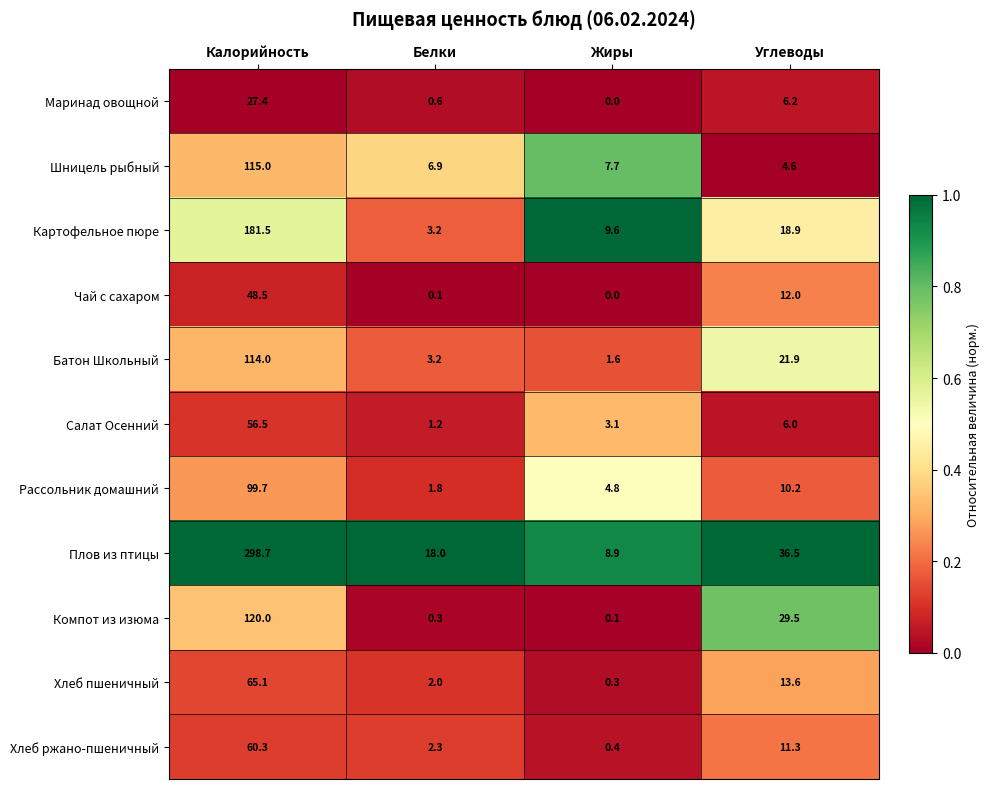

Is it true that Салат Осенний equals 56.5 at Калорийность?

True